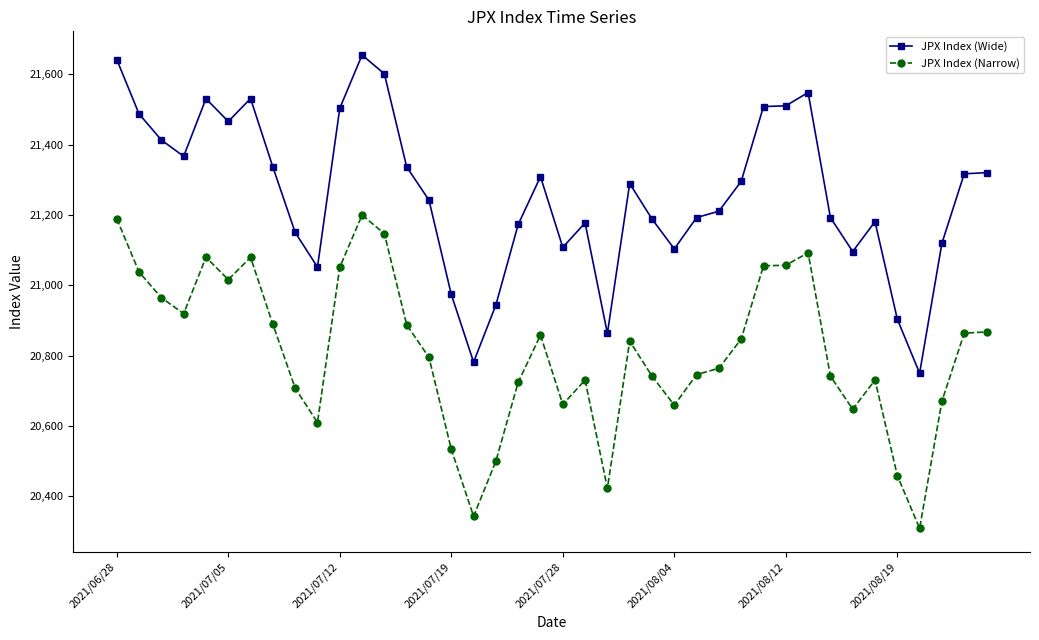

What is the minimum value shown in the chart?

20308.8